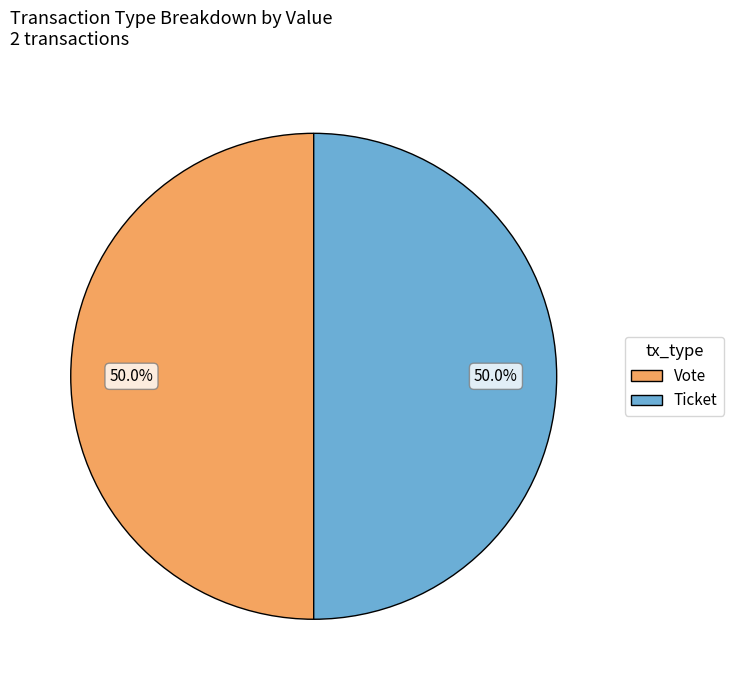

Combined, what portion of the pie is Vote and Ticket?

100.0%